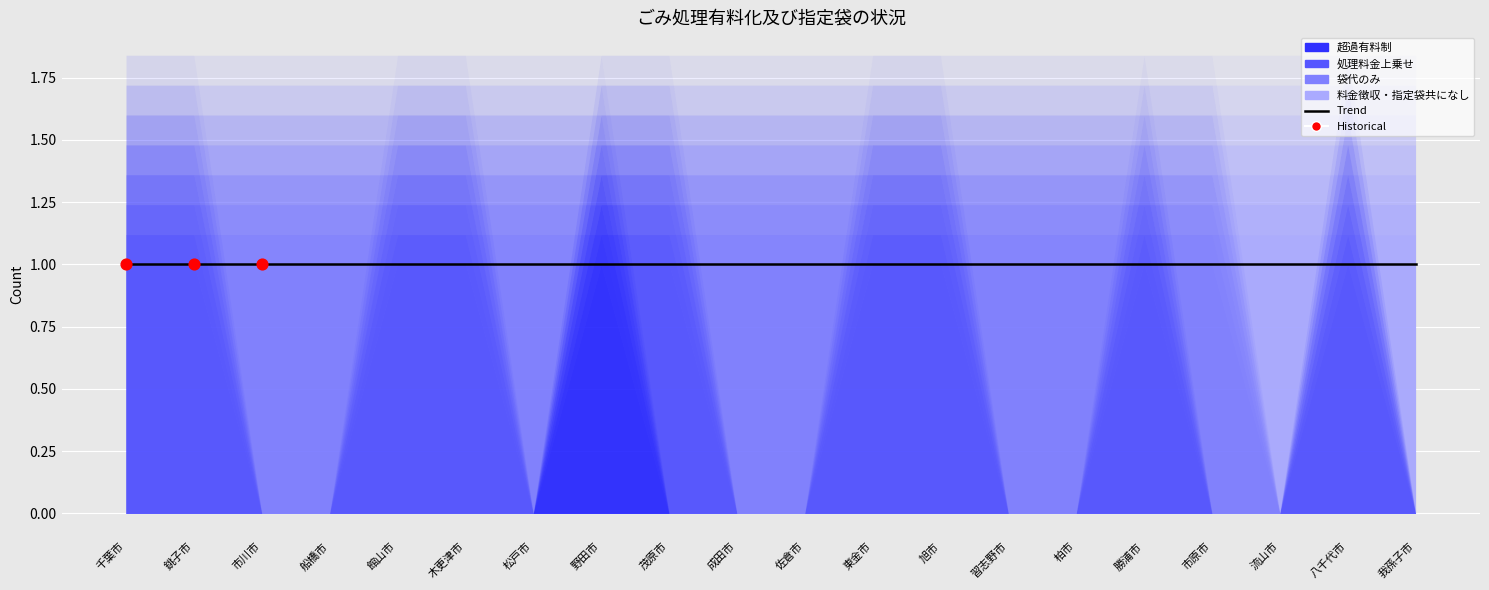

Which series has the largest total across all categories?

処理料金上乗せ